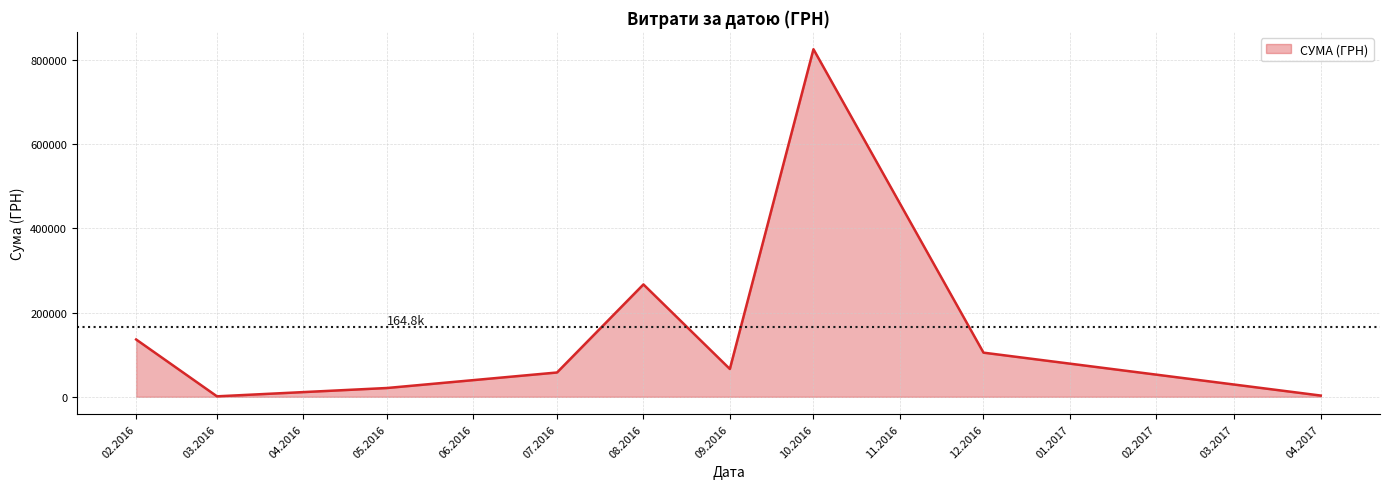

Is it true that the value at 02.2016 is 136195.4?

True